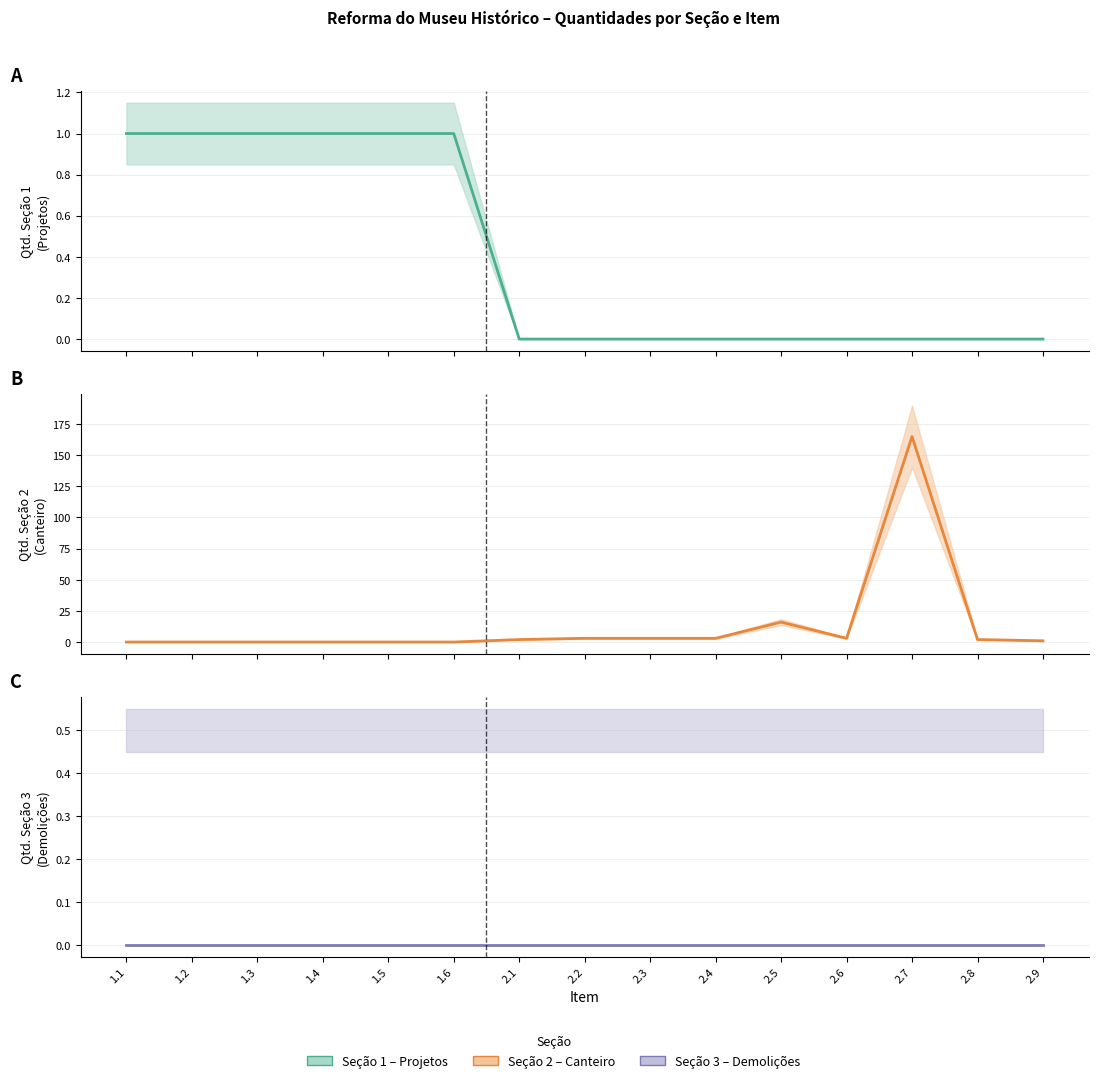

Reading left to right, list all the values displayed in this chart.

Seção 1 – Projetos: 1	1	1	1	1	1	0	0	0	0	0	0	0	0	0
Seção 2 – Canteiro: 0	0	0	0	0	0	2	3	3	3	16	3	165	2	1
Seção 3 – Demolições: 0	0	0	0	0	0	0	0	0	0	0	0	0	0	0